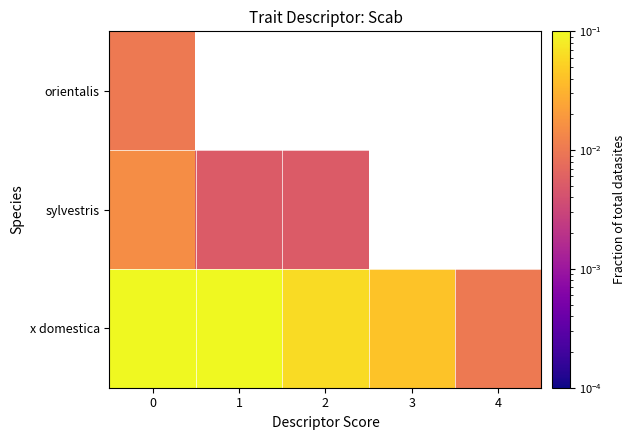

Is the value of x domestica at 3 greater than the value of orientalis at 3?

No